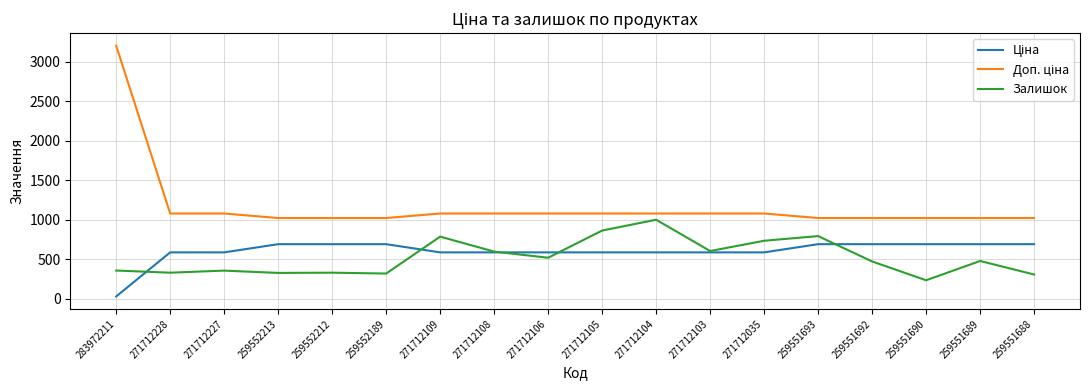

What is the spread (max minus min) of values at 271712109?

491.7